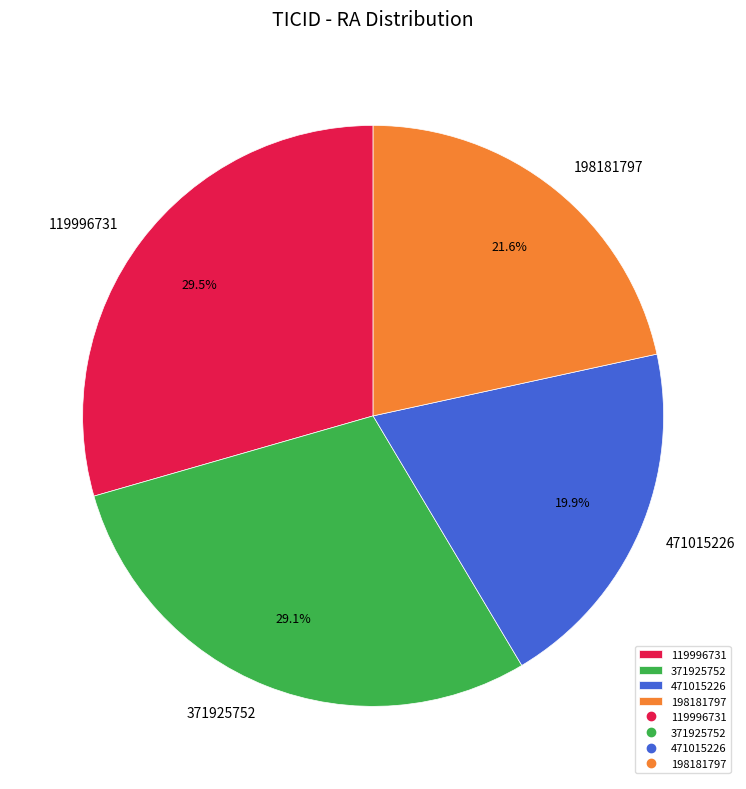

Does any single category account for the majority?

No